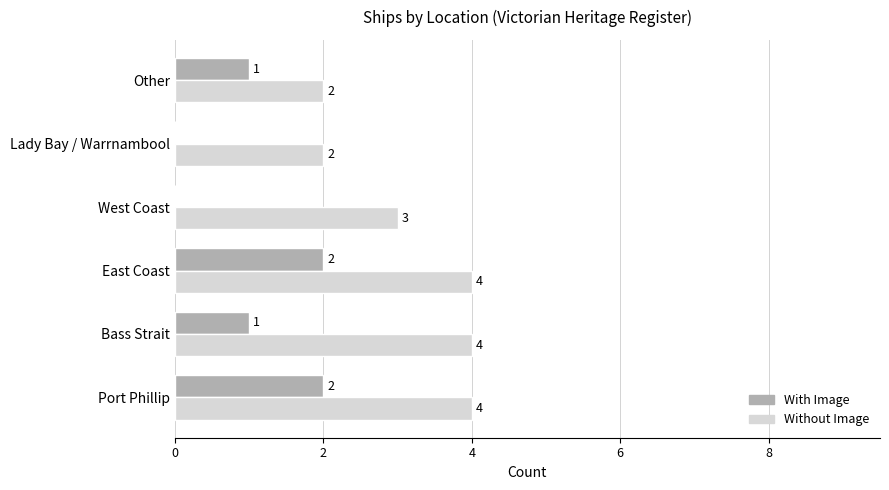

Is it true that With Image equals 1 at Port Phillip?

False